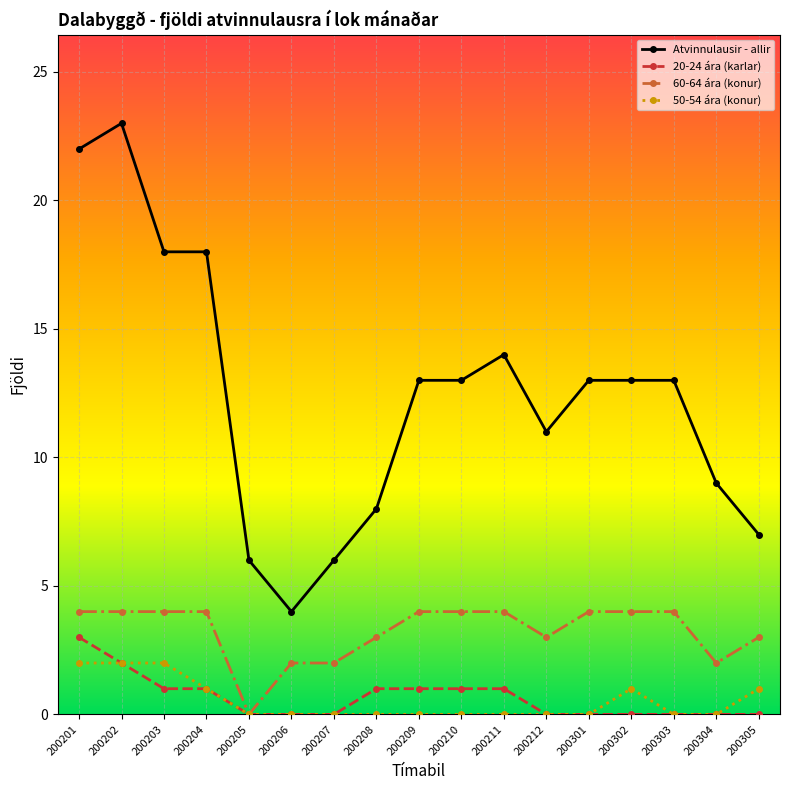

Reading left to right, transcribe all the data shown in this chart.

Atvinnulausir - allir: 22	23	18	18	6	4	6	8	13	13	14	11	13	13	13	9	7
20-24 ára (karlar): 3	2	1	1	0	0	0	1	1	1	1	0	0	0	0	0	0
60-64 ára (konur): 4	4	4	4	0	2	2	3	4	4	4	3	4	4	4	2	3
50-54 ára (konur): 2	2	2	1	0	0	0	0	0	0	0	0	0	1	0	0	1